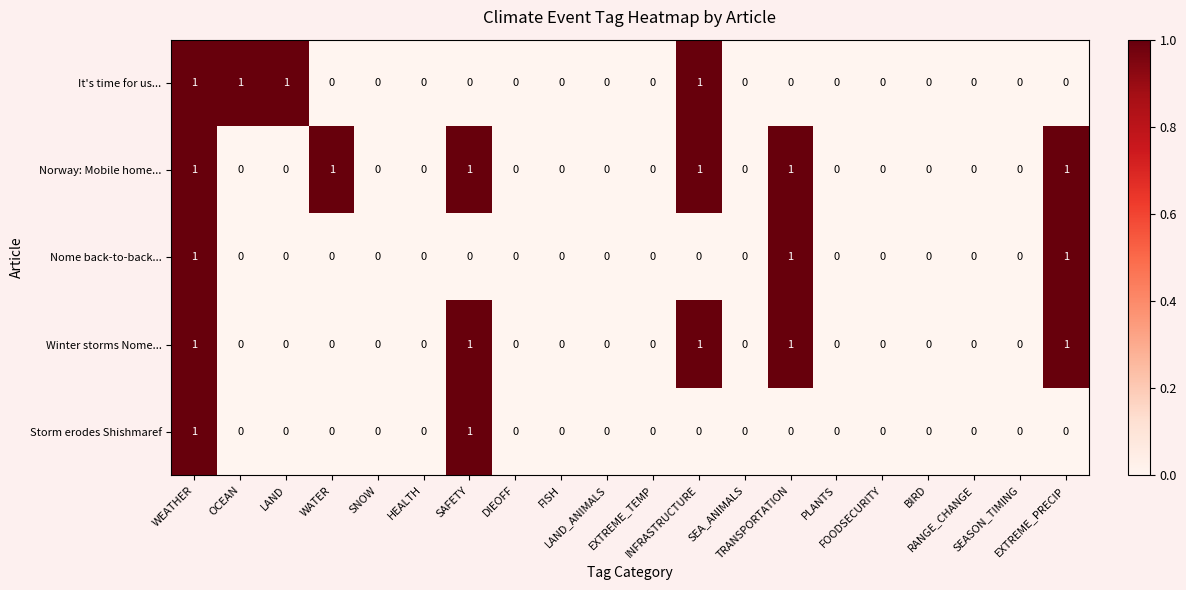

How many positive values does the Nome back-to-back... series have?

3